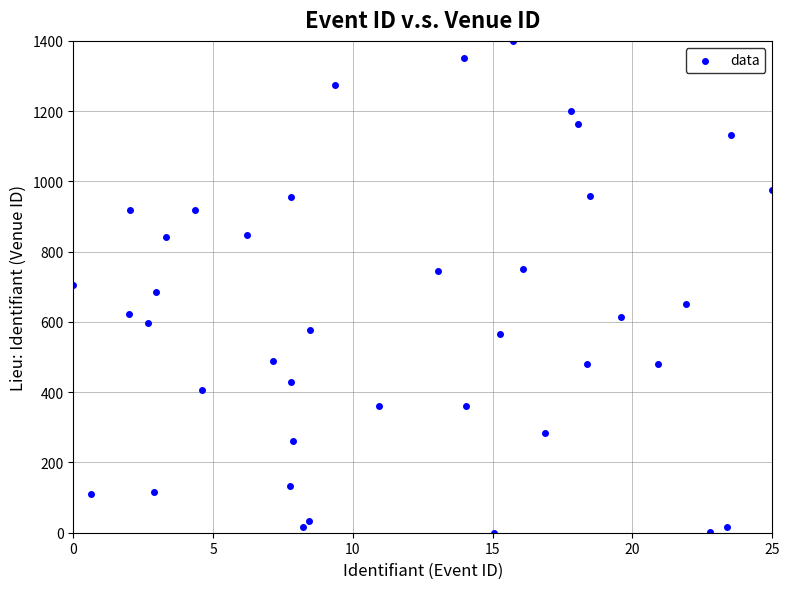

What is the range of Y values (max minus min)?

1400.0